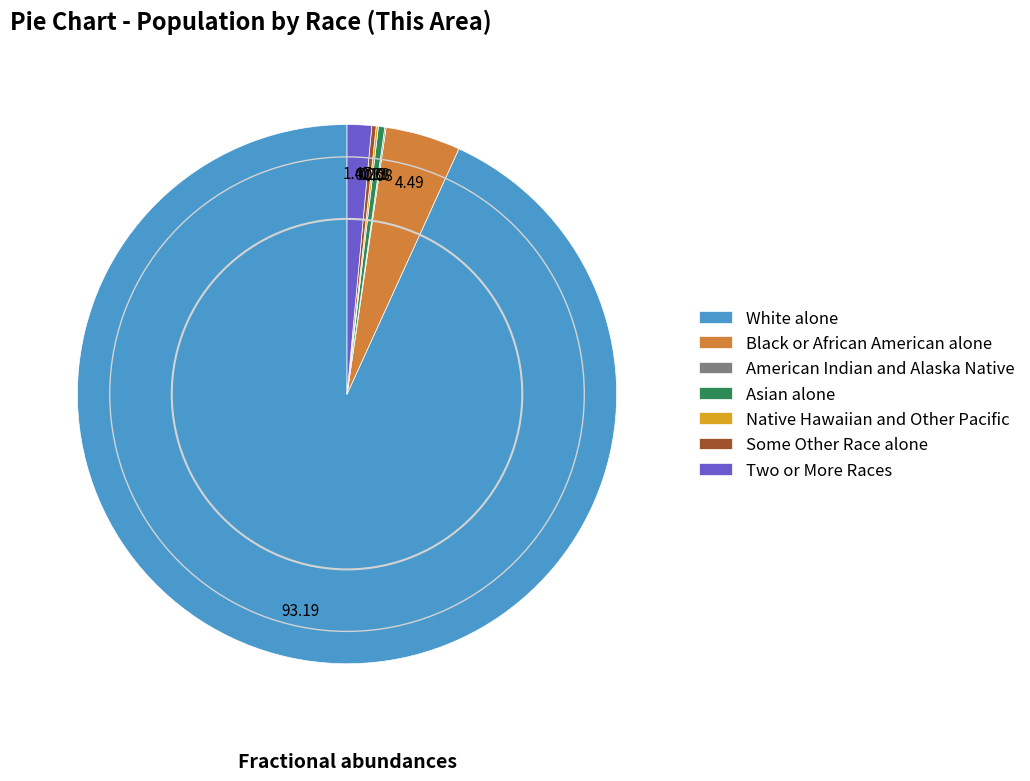

Do Asian alone and Black or African American alone together represent more than half of the pie?

No